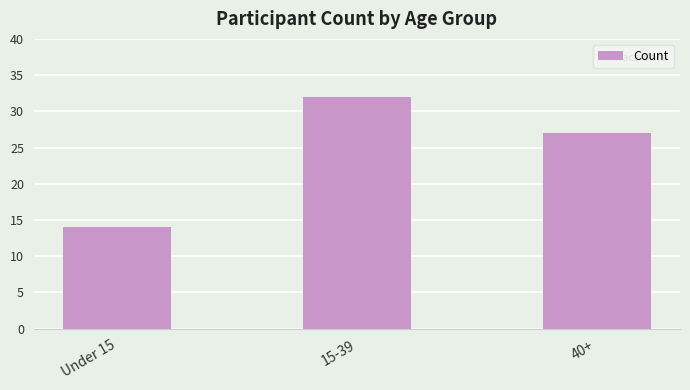

What is the difference between the values at 40+ and Under 15?

13